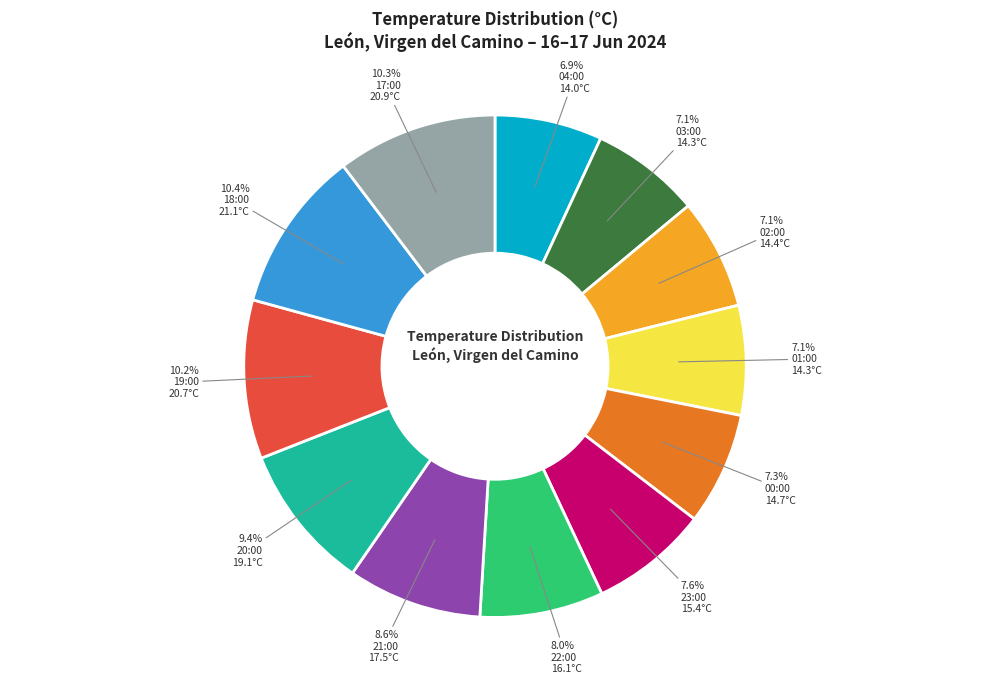

Does 02:00 account for over 50% of the chart?

No